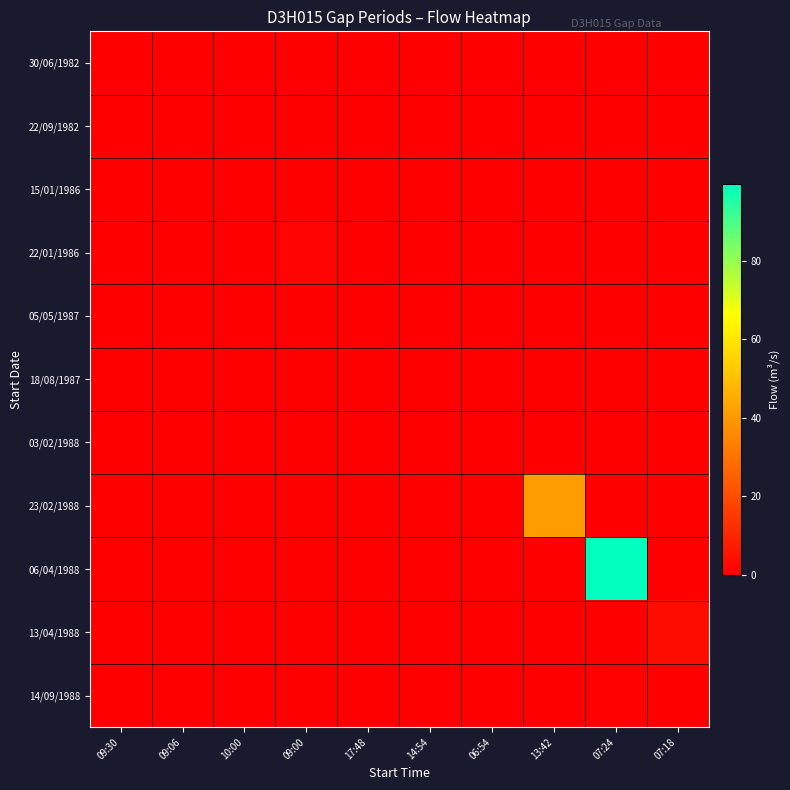

Reading left to right, what are all the values shown in this chart?

30/06/1982: 09:30=0.1	09:06=0.0	10:00=0.0	09:00=0.0	17:48=0.0	14:54=0.0	06:54=0.0	13:42=0.0	07:24=0.0	07:18=0.0
22/09/1982: 09:30=0.0	09:06=0.1	10:00=0.0	09:00=0.0	17:48=0.0	14:54=0.0	06:54=0.0	13:42=0.0	07:24=0.0	07:18=0.0
15/01/1986: 09:30=0.0	09:06=0.0	10:00=0.0	09:00=0.0	17:48=0.0	14:54=0.0	06:54=0.0	13:42=0.0	07:24=0.0	07:18=0.0
22/01/1986: 09:30=0.0	09:06=0.0	10:00=0.0	09:00=0.9	17:48=0.0	14:54=0.0	06:54=0.0	13:42=0.0	07:24=0.0	07:18=0.0
05/05/1987: 09:30=0.0	09:06=0.0	10:00=0.0	09:00=0.0	17:48=0.0	14:54=0.0	06:54=0.0	13:42=0.0	07:24=0.0	07:18=0.0
18/08/1987: 09:30=0.0	09:06=0.0	10:00=0.0	09:00=0.0	17:48=0.0	14:54=0.0	06:54=0.0	13:42=0.0	07:24=0.0	07:18=0.0
03/02/1988: 09:30=0.0	09:06=0.0	10:00=0.0	09:00=0.0	17:48=0.0	14:54=0.0	06:54=0.0	13:42=0.0	07:24=0.0	07:18=0.0
23/02/1988: 09:30=0.0	09:06=0.0	10:00=0.0	09:00=0.0	17:48=0.0	14:54=0.0	06:54=0.0	13:42=40.6	07:24=0.0	07:18=0.0
06/04/1988: 09:30=0.0	09:06=0.0	10:00=0.0	09:00=0.0	17:48=0.0	14:54=0.0	06:54=0.0	13:42=0.0	07:24=99.6	07:18=0.0
13/04/1988: 09:30=0.0	09:06=0.0	10:00=0.0	09:00=0.0	17:48=0.0	14:54=0.0	06:54=0.0	13:42=0.0	07:24=0.0	07:18=3.2
14/09/1988: 09:30=0.0	09:06=0.0	10:00=0.0	09:00=0.0	17:48=0.0	14:54=0.0	06:54=0.0	13:42=0.0	07:24=0.4	07:18=0.0